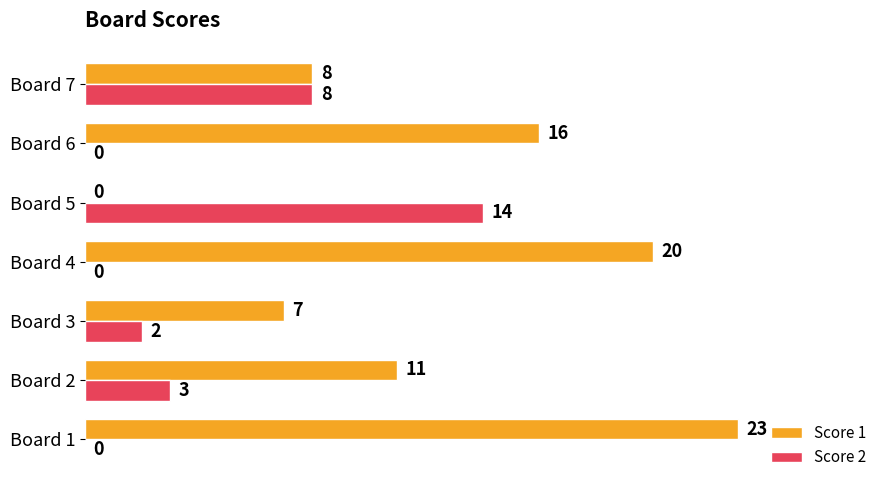

What is the sum of the Score 1 values at Board 7 and Board 5?

8